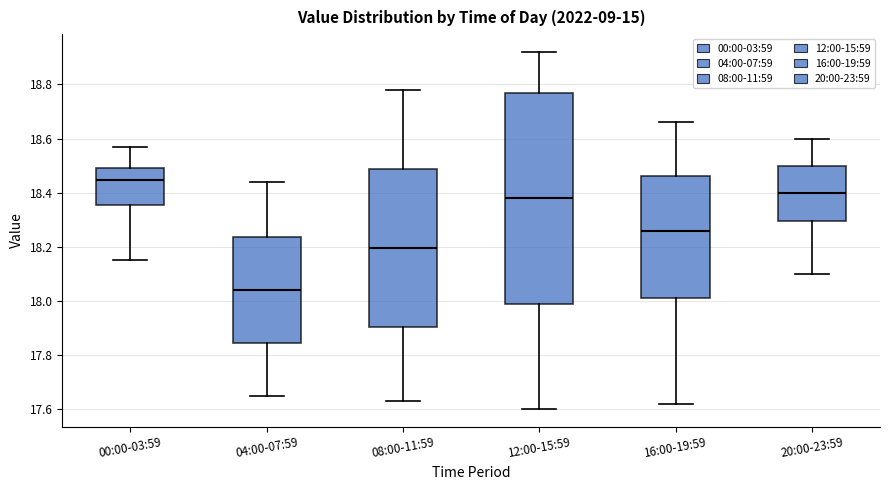

Reading left to right, read every box against the y-axis: the position of its median line, the range the box covers, and the ends of its whiskers. The values are not printed on the chart, so give them approximately, as read against the axis.

00:00-03:59: median 18.44, box 18.36 to 18.50, whiskers 18.16 to 18.58
04:00-07:59: median 18.04, box 17.84 to 18.24, whiskers 17.66 to 18.44
08:00-11:59: median 18.20, box 17.90 to 18.48, whiskers 17.64 to 18.78
12:00-15:59: median 18.38, box 18.00 to 18.78, whiskers 17.60 to 18.92
16:00-19:59: median 18.26, box 18.02 to 18.46, whiskers 17.62 to 18.66
20:00-23:59: median 18.40, box 18.30 to 18.50, whiskers 18.10 to 18.60